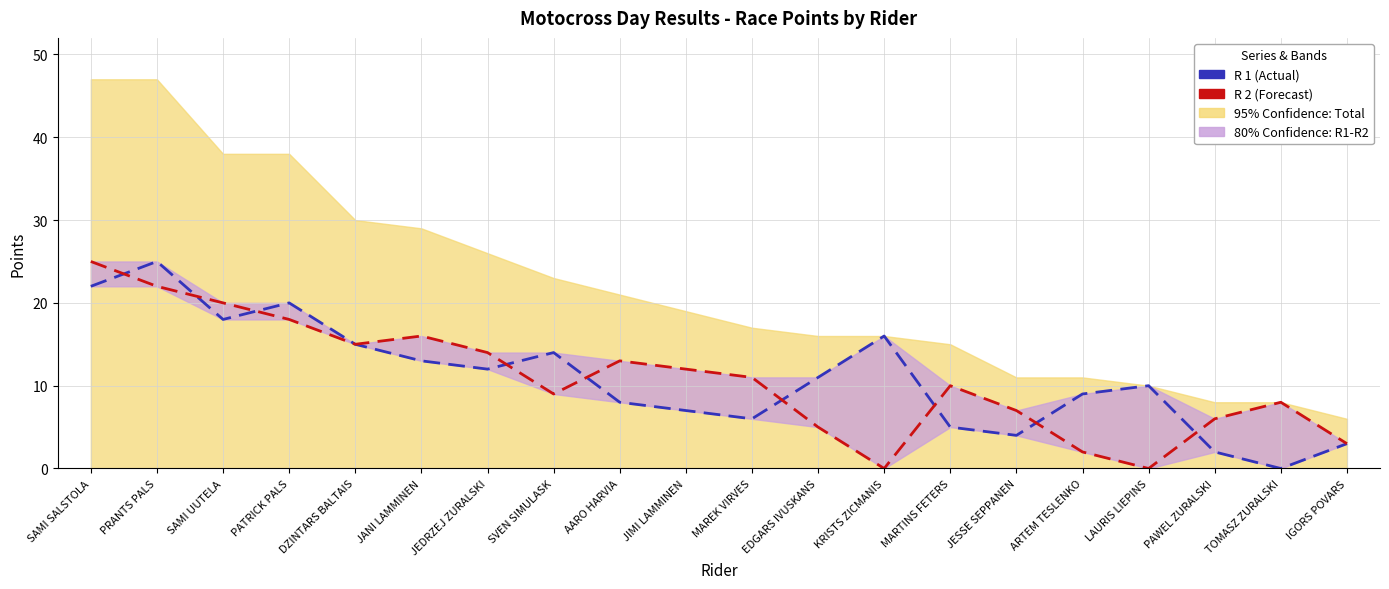

At how many categories does at least one series exceed 5?

19